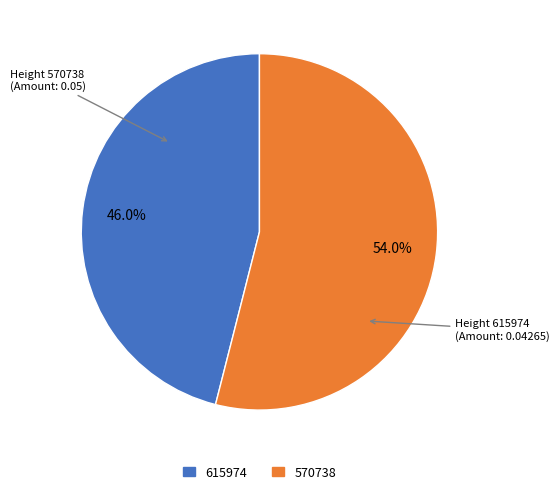

How many slices are in this pie chart?

2